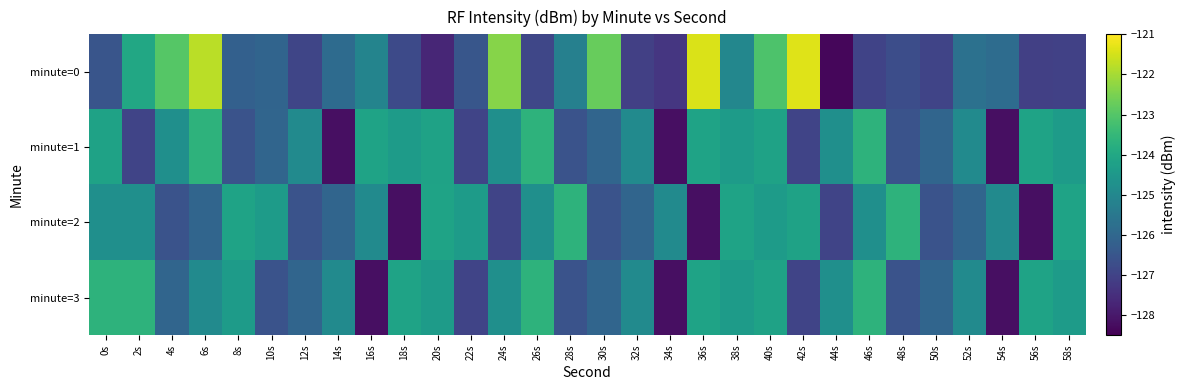

What is the total value across all series at 6s?

-496.4